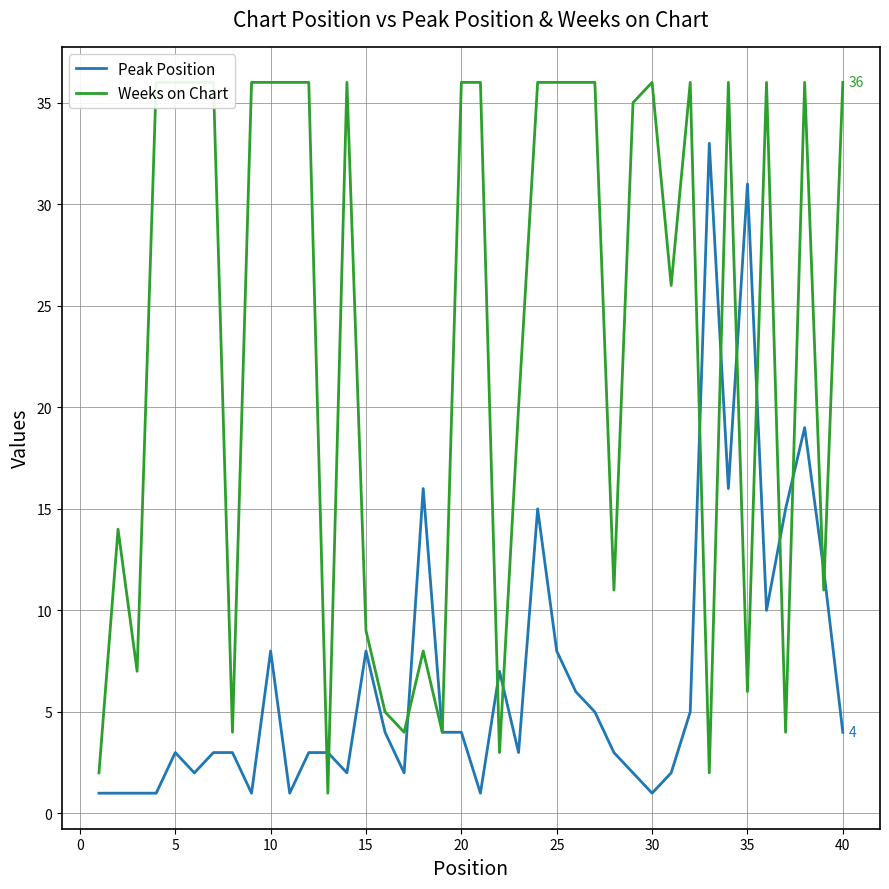

List the series in order of their overall mean, highest first.

Weeks on Chart, Peak Position